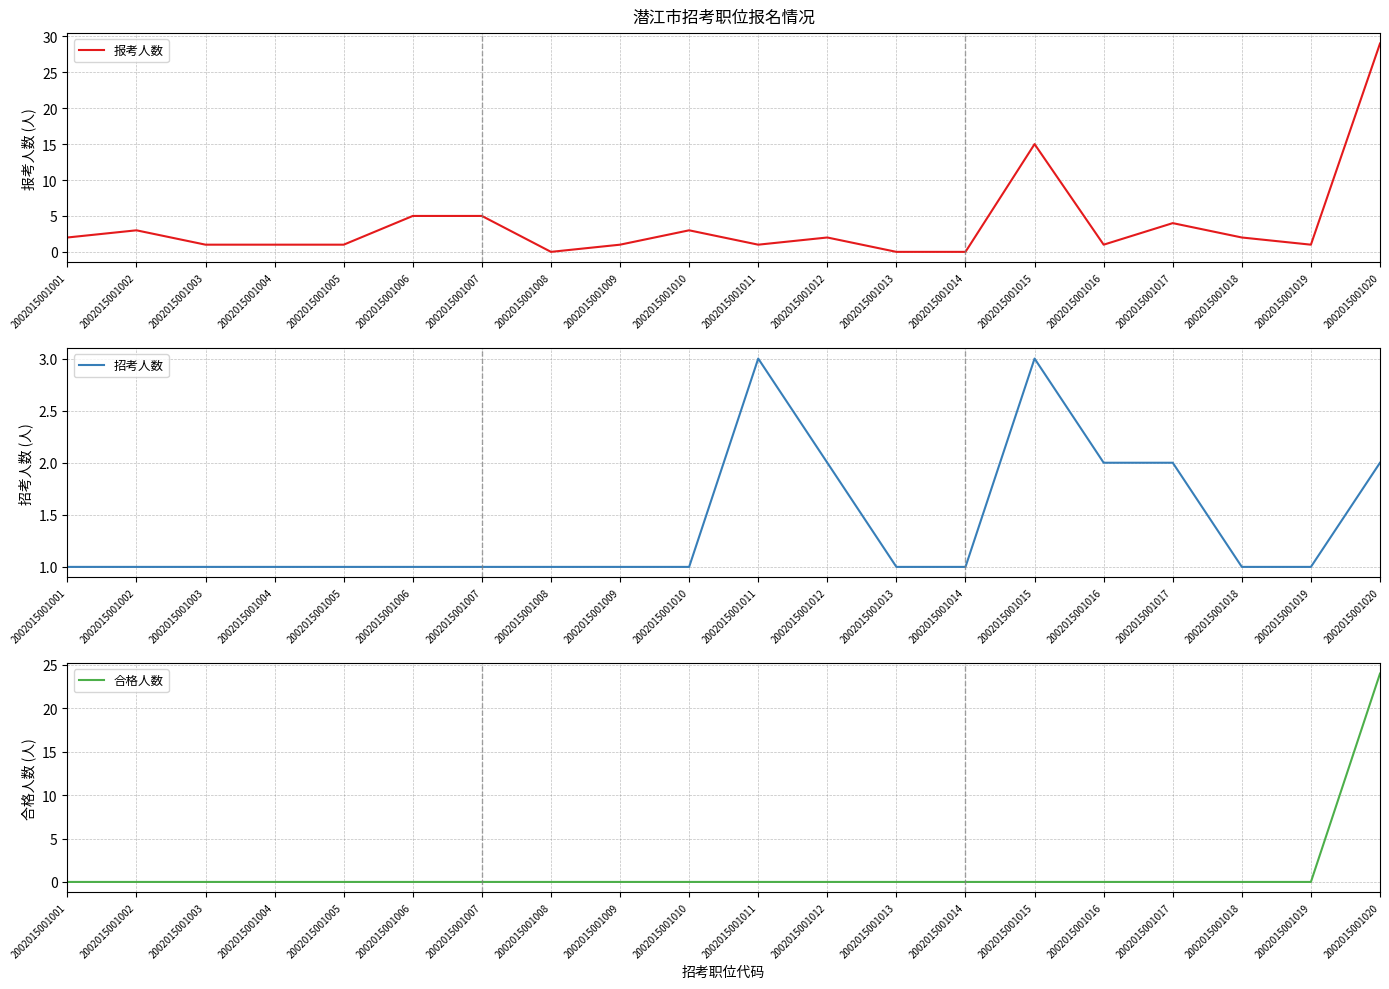

Which series has the widest spread of values?

报考人数